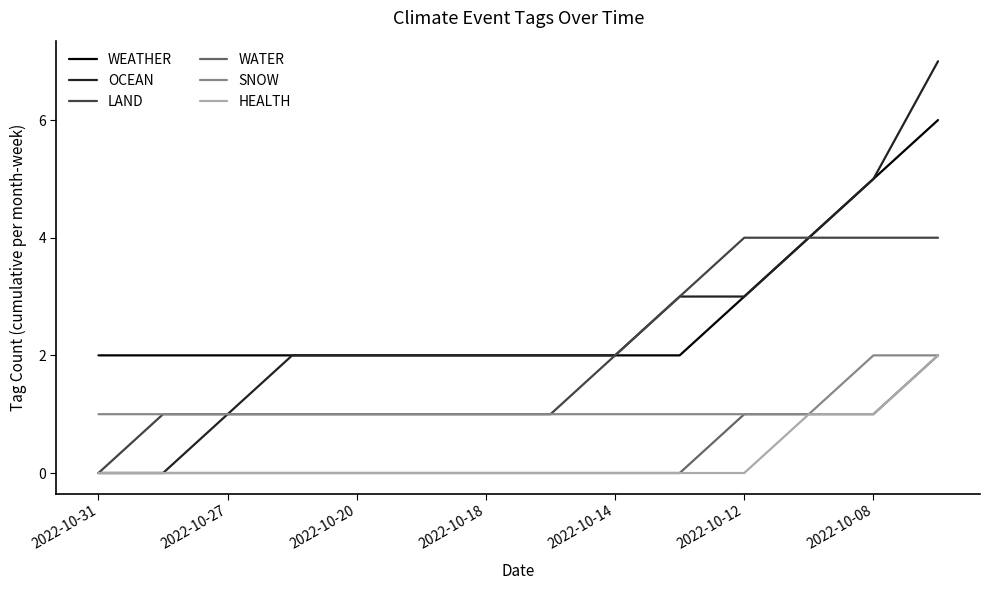

Does the chart have visible grid lines?

No